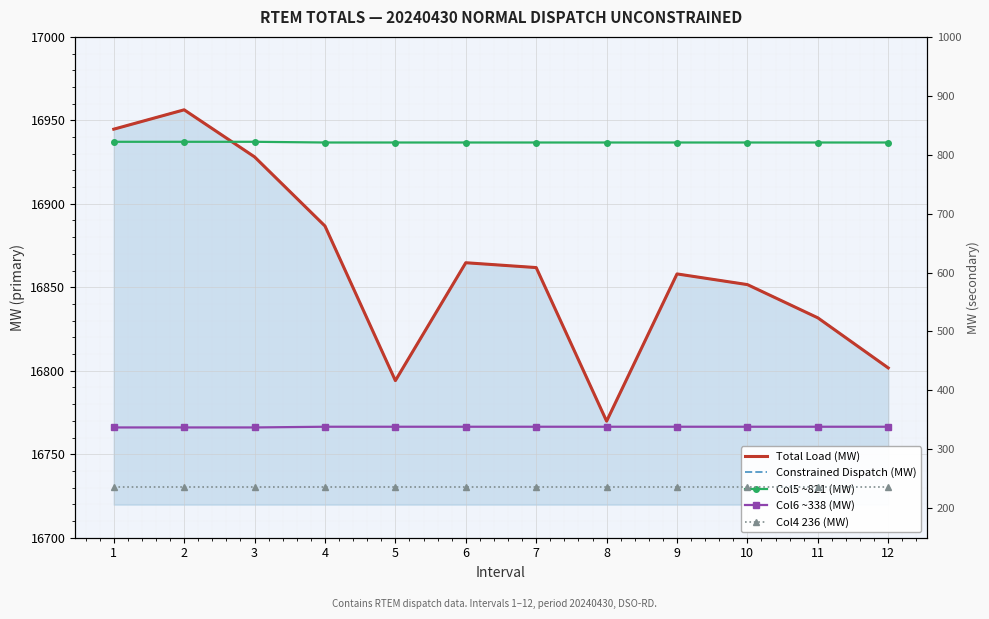

Is it true that Col5 ~821 (MW) equals 821.9 at 2?

True